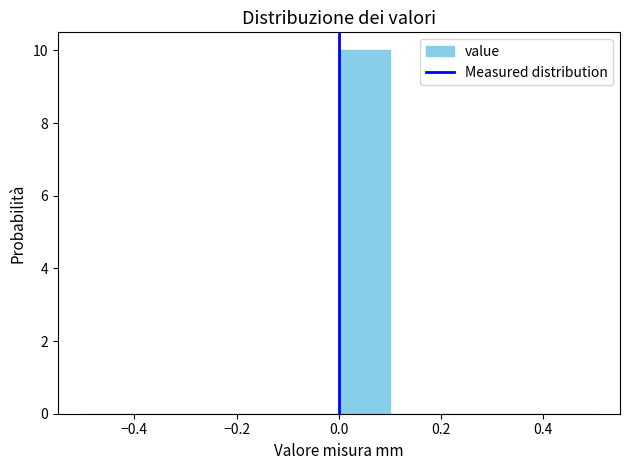

Reading left to right, list every bar in this chart as the range it spans on the x-axis followed by its height. The values are not printed on the chart, so give them approximately, as read against the axis.

-0.5 to -0.4: 0
-0.4 to -0.3: 0
-0.3 to -0.2: 0
-0.2 to -0.1: 0
-0.1 to 0.0: 0
0.0 to 0.1: 10
0.1 to 0.2: 0
0.2 to 0.3: 0
0.3 to 0.4: 0
0.4 to 0.5: 0